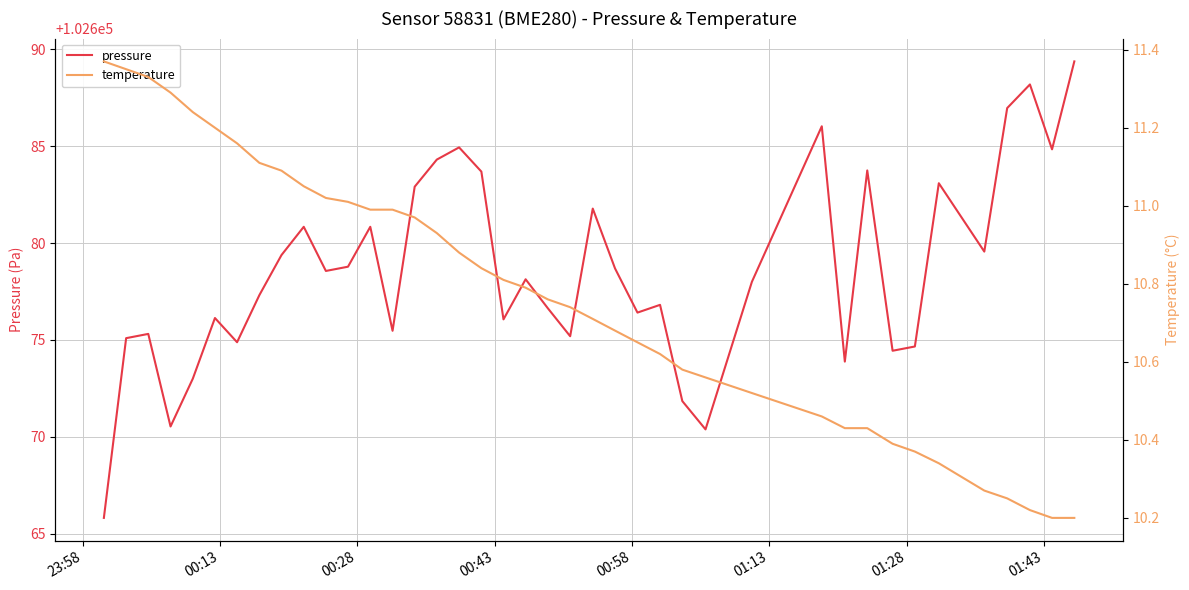

What is the minimum value for pressure?

102665.8